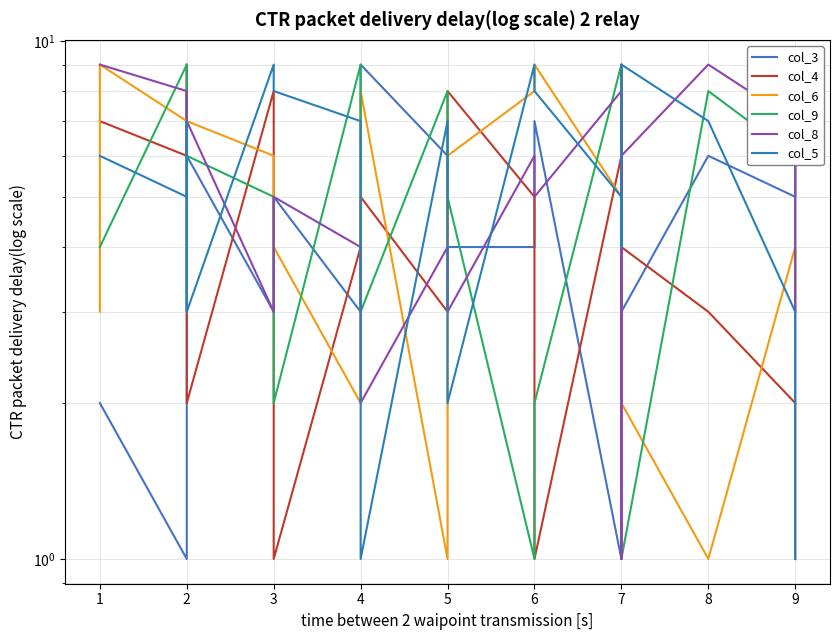

What is the value of the col_8 point at the 18th from the left?

7